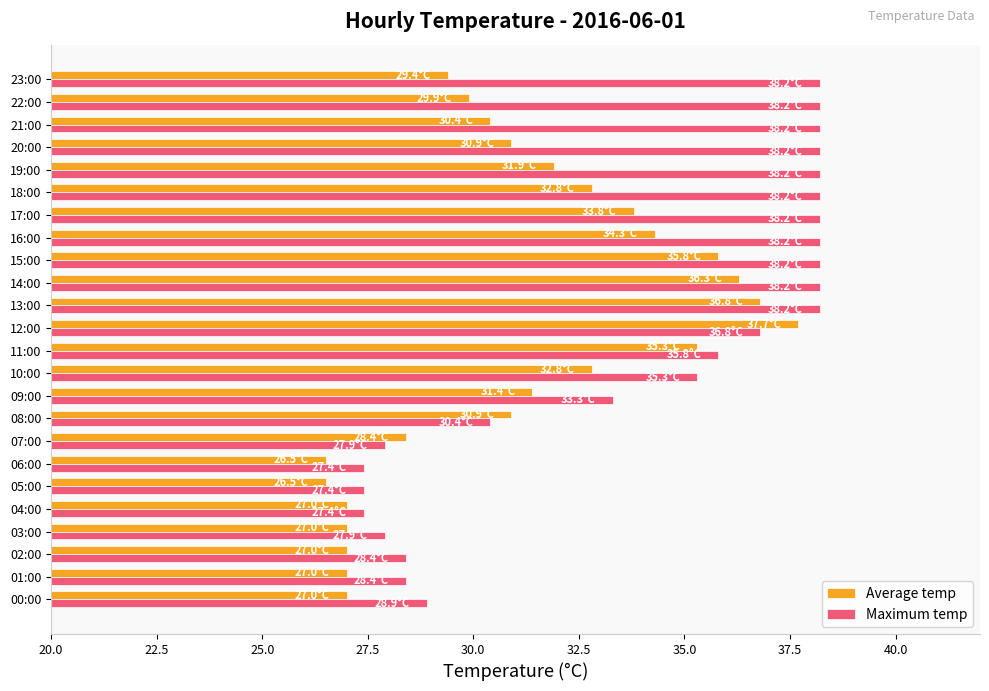

Between 08:00 and 17:00, which series saw the biggest shift?

Maximum temp